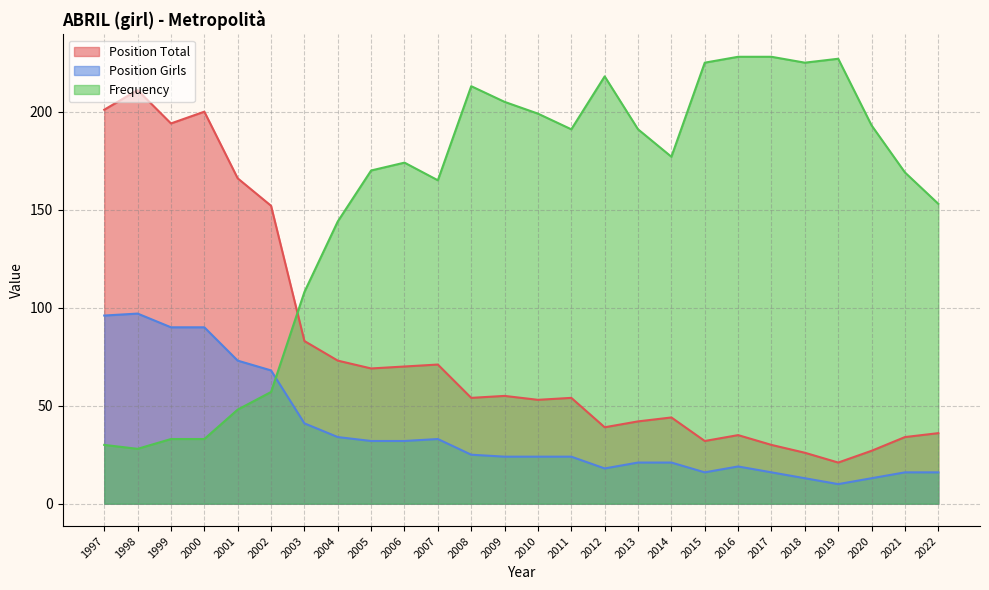

Reading left to right, transcribe all the data shown in this chart.

Position Total: 201	211	194	200	166	152	83	73	69	70	71	54	55	53	54	39	42	44	32	35	30	26	21	27	34	36
Position Girls: 96	97	90	90	73	68	41	34	32	32	33	25	24	24	24	18	21	21	16	19	16	13	10	13	16	16
Frequency: 30	28	33	33	48	57	108	144	170	174	165	213	205	199	191	218	191	177	225	228	228	225	227	193	169	153